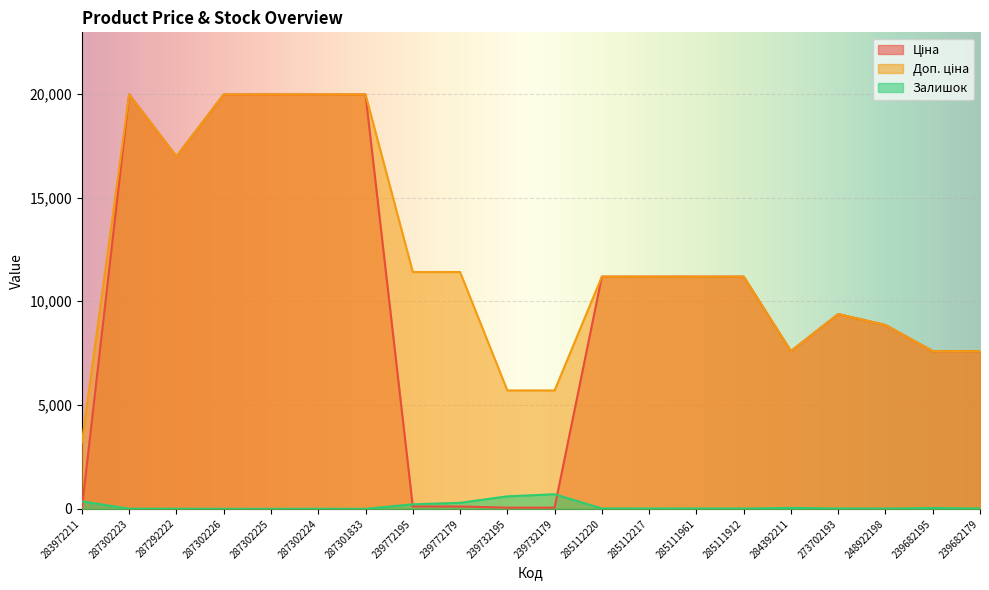

What is the maximum value for Доп. ціна?

19964.2